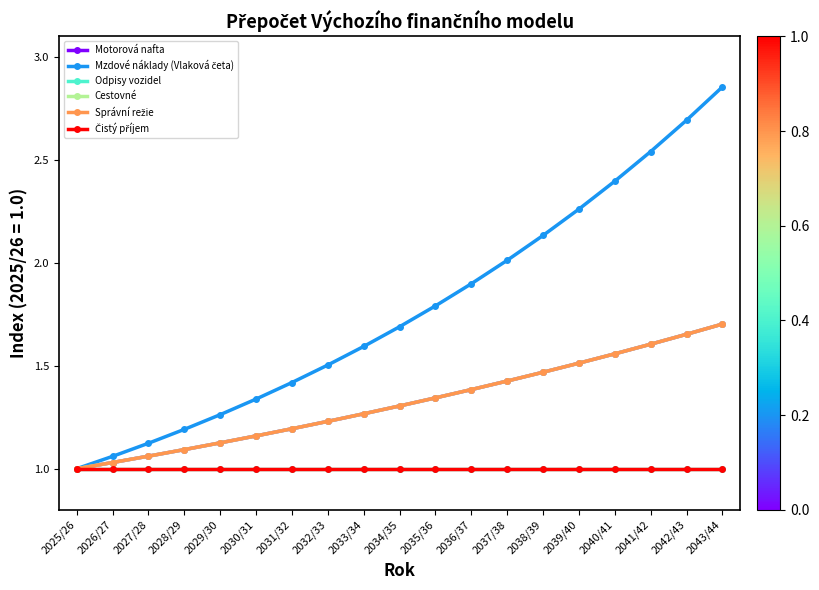

At which category is the sum across all series the highest?

2043/44